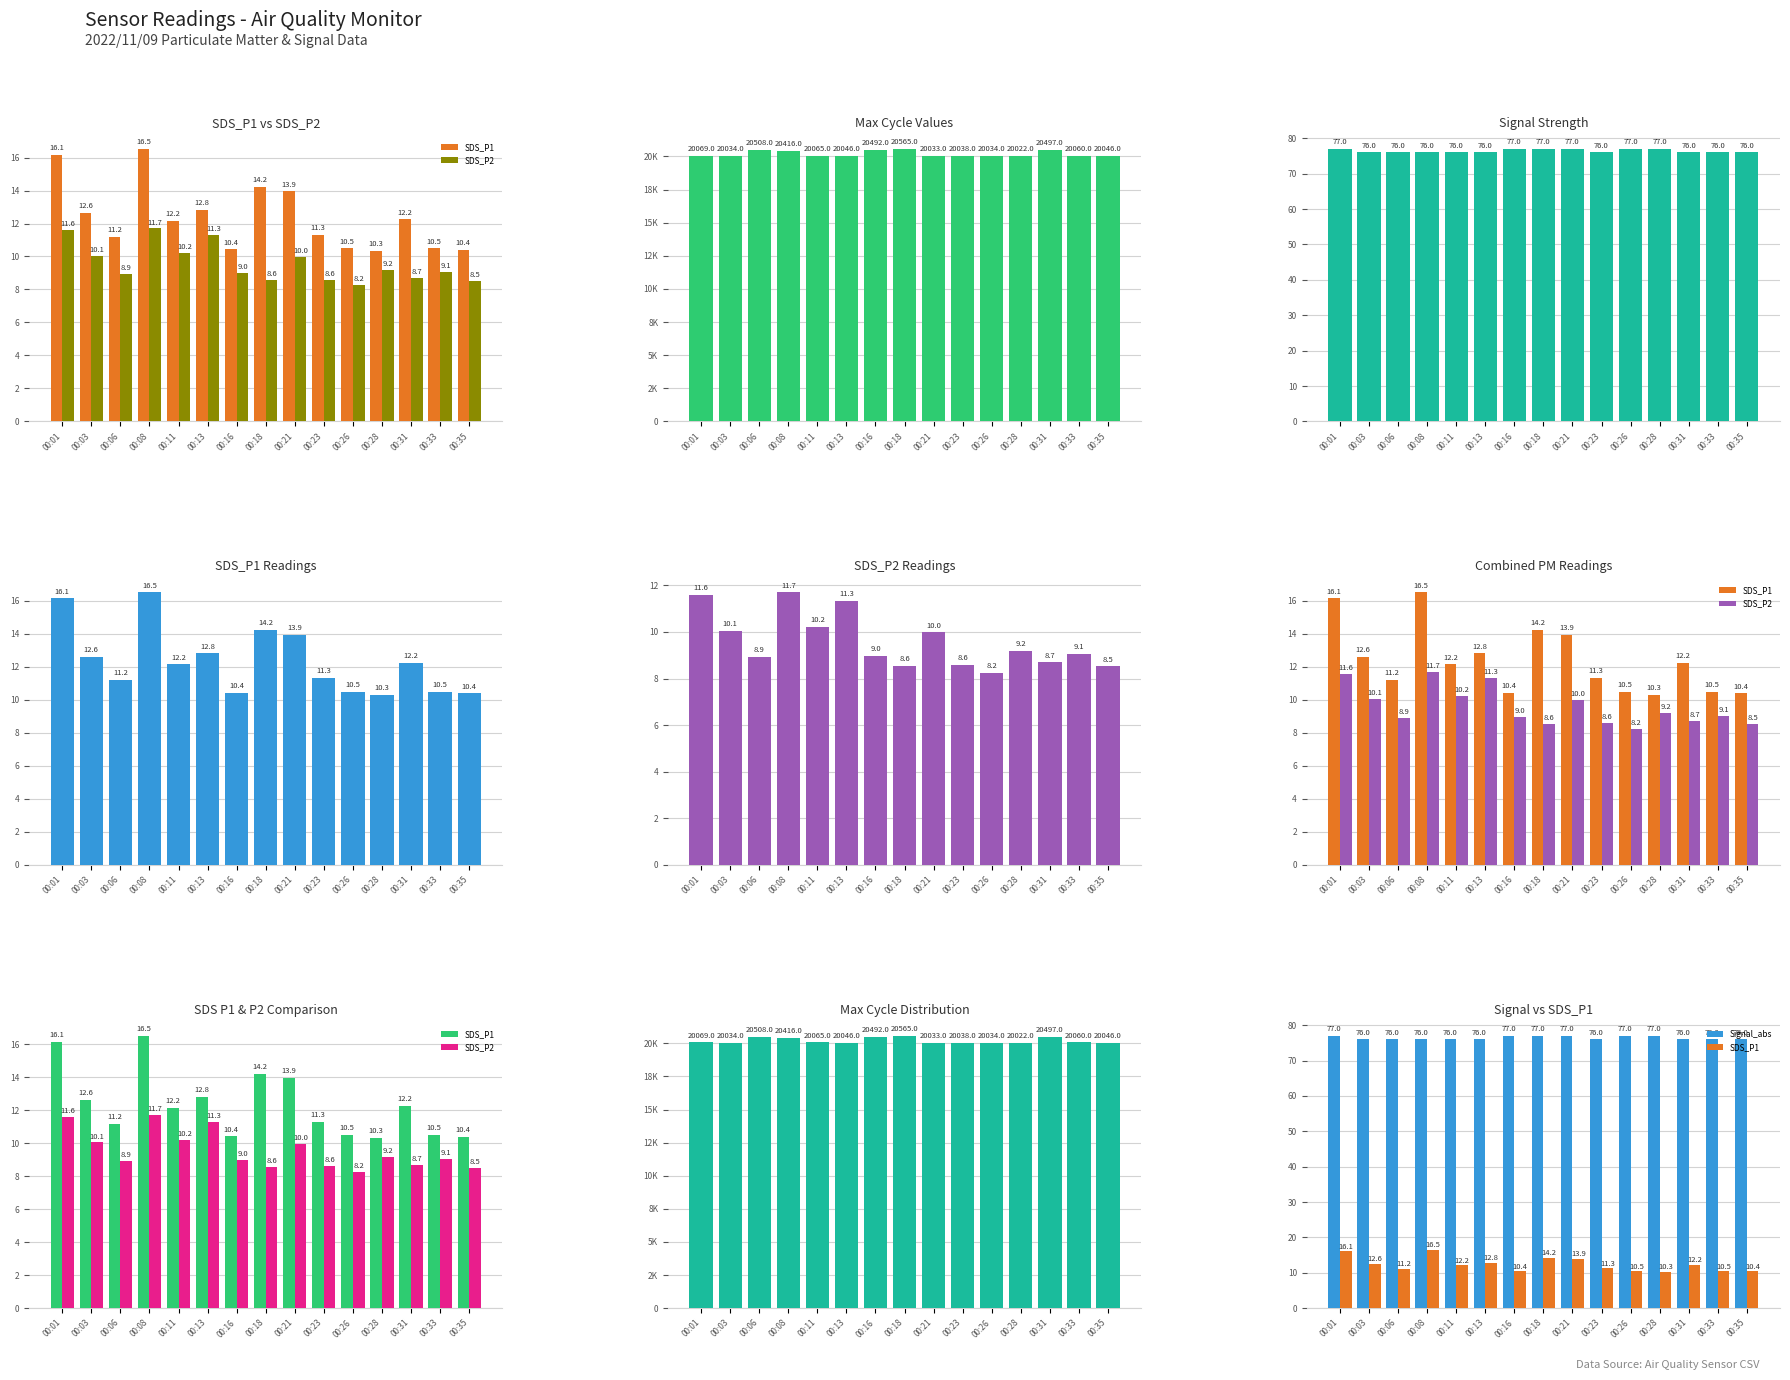

What is the spread (max minus min) of values at 00:06?

20499.1